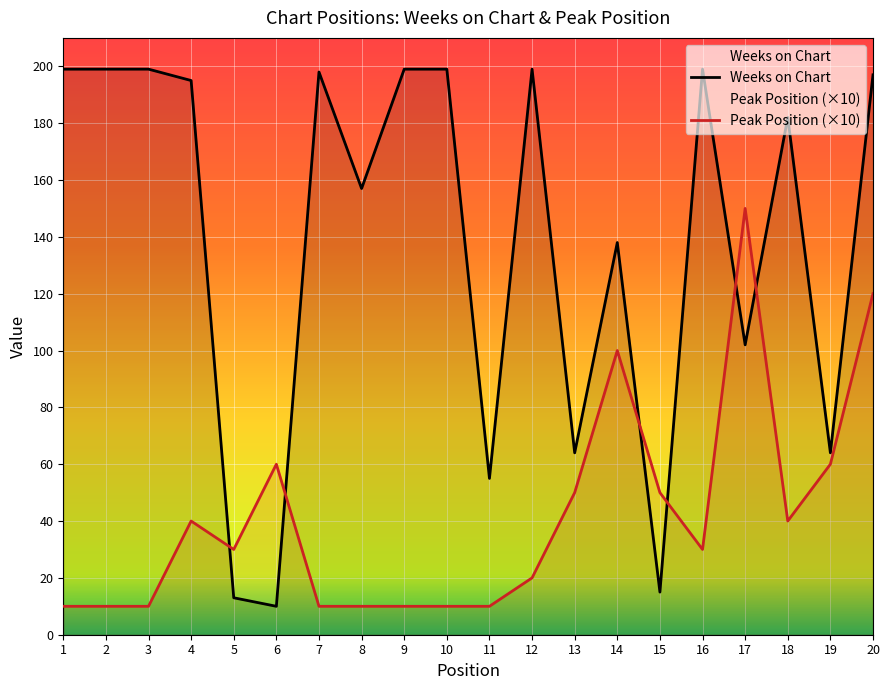

Between which two adjacent categories do Weeks on Chart and Peak Position (×10) first intersect?

4 and 5